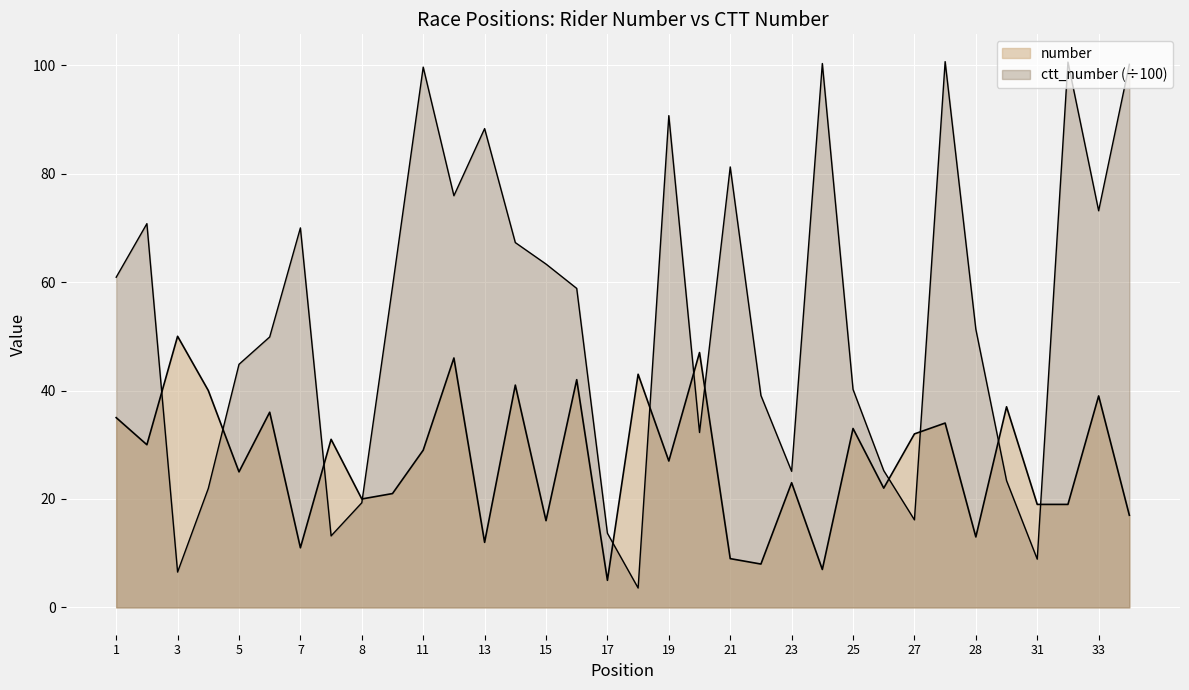

What is the spread (max minus min) of values at 14?

26.3